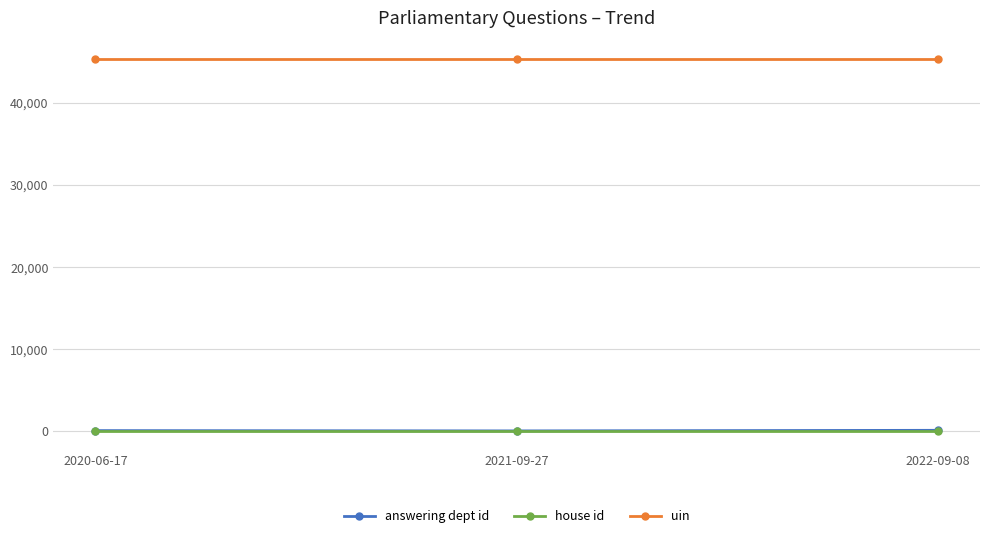

What is the maximum value shown in the chart?

45321